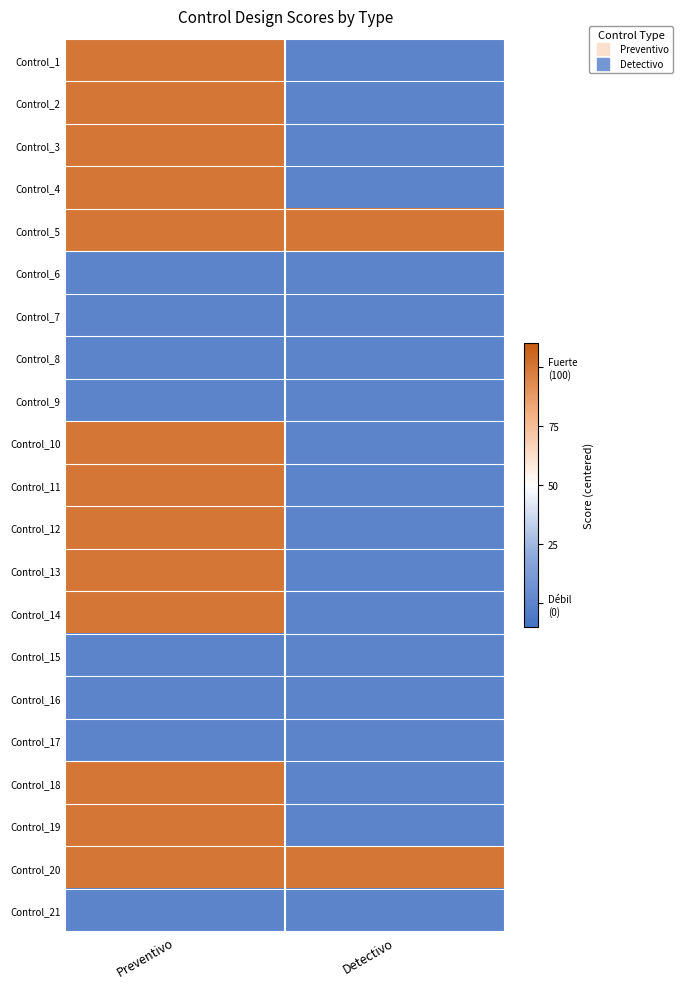

Between Preventivo and Detectivo, which is larger?

Preventivo